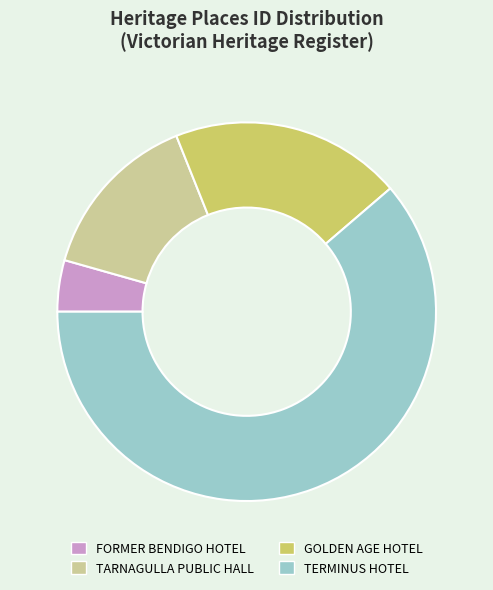

How many slices are in this pie chart?

4